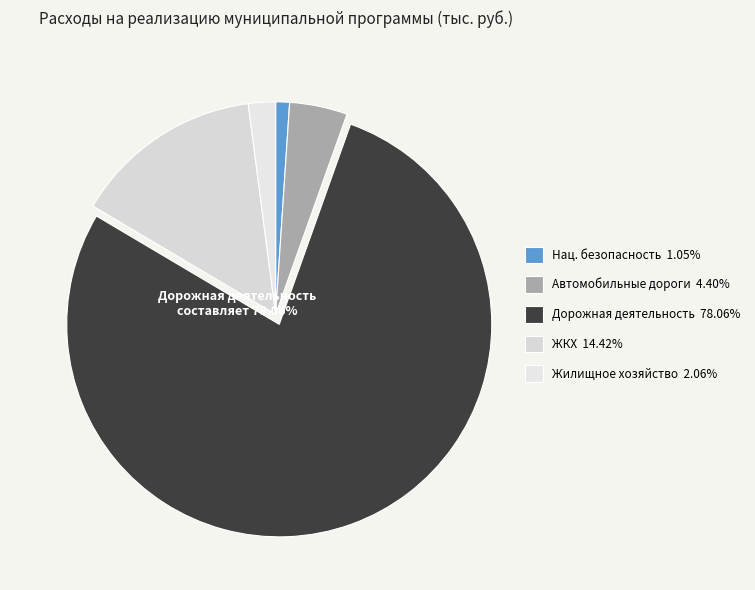

Is there any slice that represents more than half of the pie?

Yes